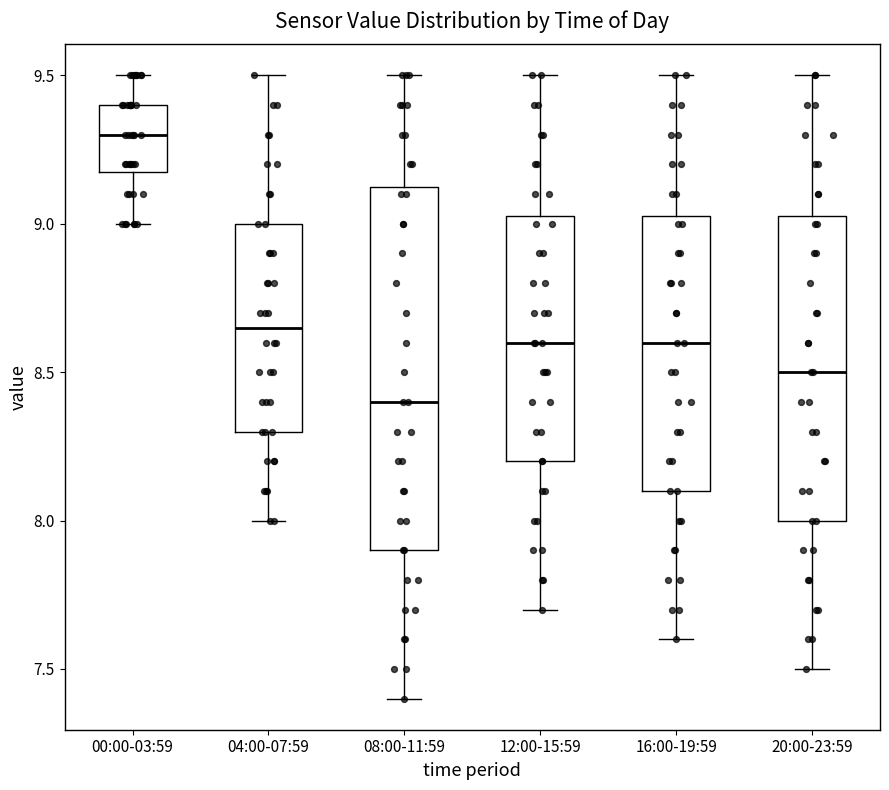

Reading left to right, read every box against the y-axis: the position of its median line, the range the box covers, and the ends of its whiskers. The values are not printed on the chart, so give them approximately, as read against the axis.

00:00-03:59: median 9.30, box 9.20 to 9.40, whiskers 9.00 to 9.50
04:00-07:59: median 8.65, box 8.30 to 9.00, whiskers 8.00 to 9.50
08:00-11:59: median 8.40, box 7.90 to 9.15, whiskers 7.40 to 9.50
12:00-15:59: median 8.60, box 8.20 to 9.05, whiskers 7.70 to 9.50
16:00-19:59: median 8.60, box 8.10 to 9.05, whiskers 7.60 to 9.50
20:00-23:59: median 8.50, box 8.00 to 9.05, whiskers 7.50 to 9.50